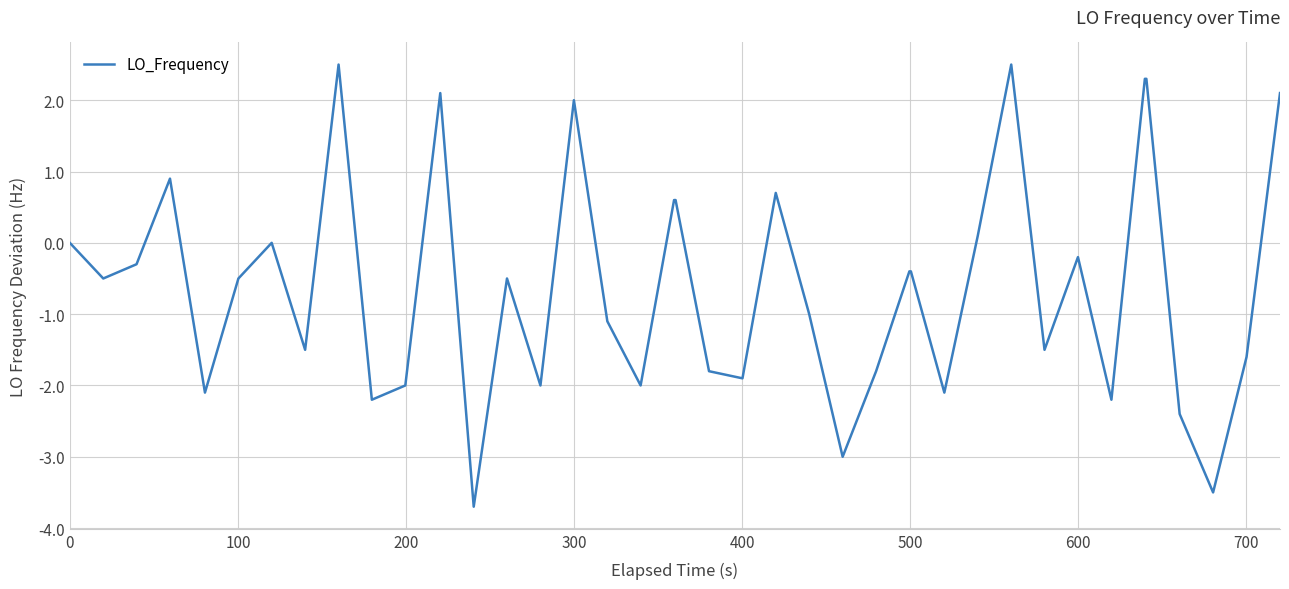

What is the difference between the maximum and minimum values?

6.2